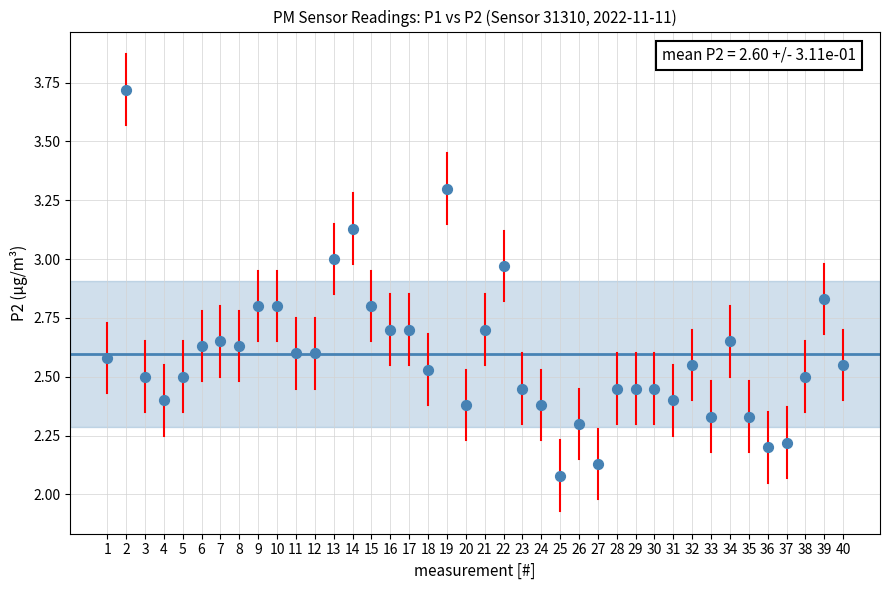

What is the range of X values (max minus min)?

39.0